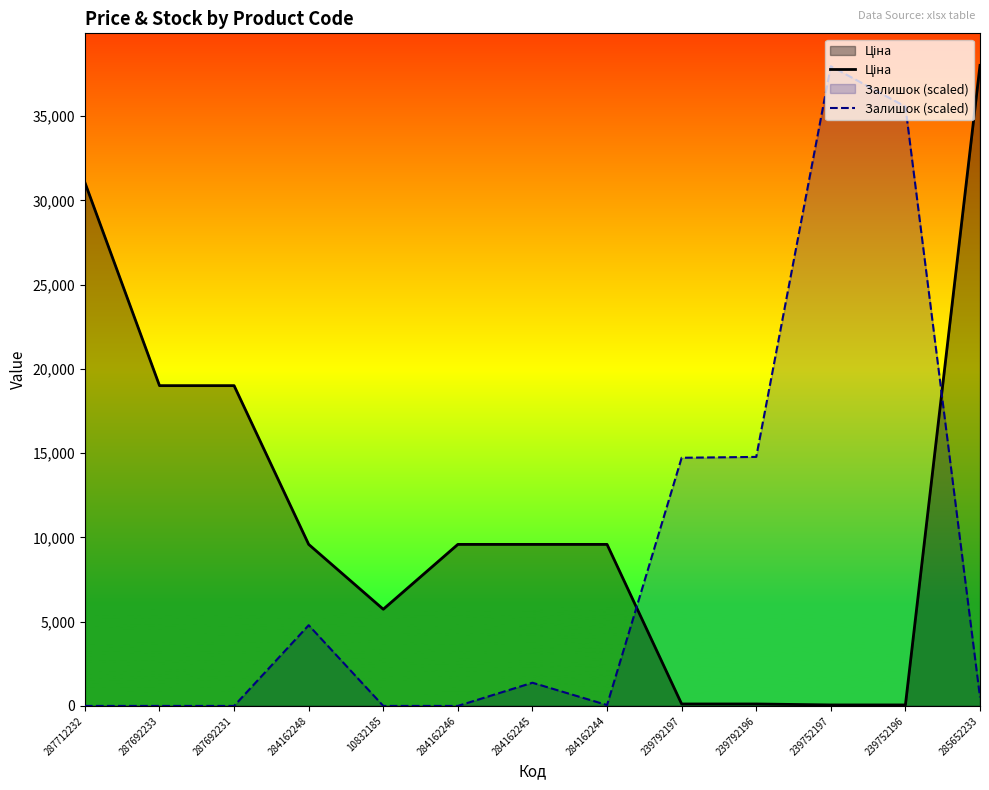

How many data points in Ціна are less than 9585?

5